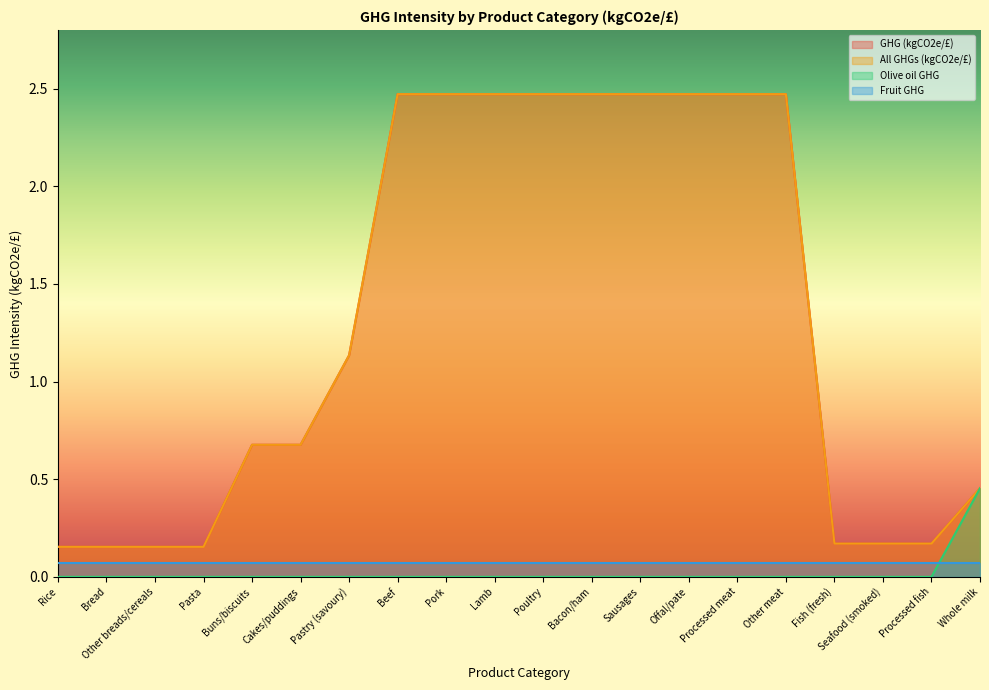

The value of All GHGs (kgCO2e/£) at Processed fish is 0.2. True or false?

True